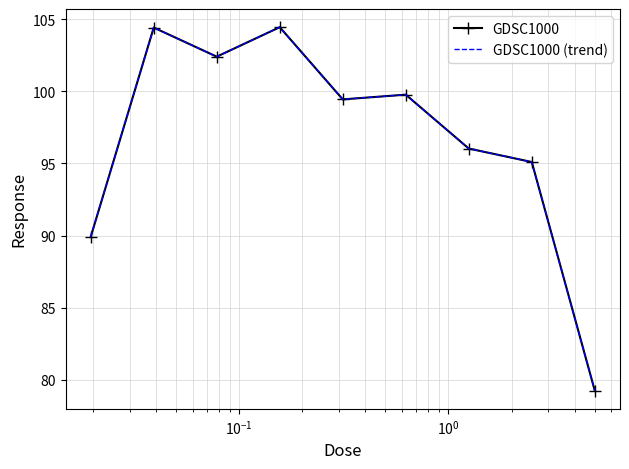

In GDSC1000 (trend), how many points are higher than both neighbors (excluding endpoints)?

3